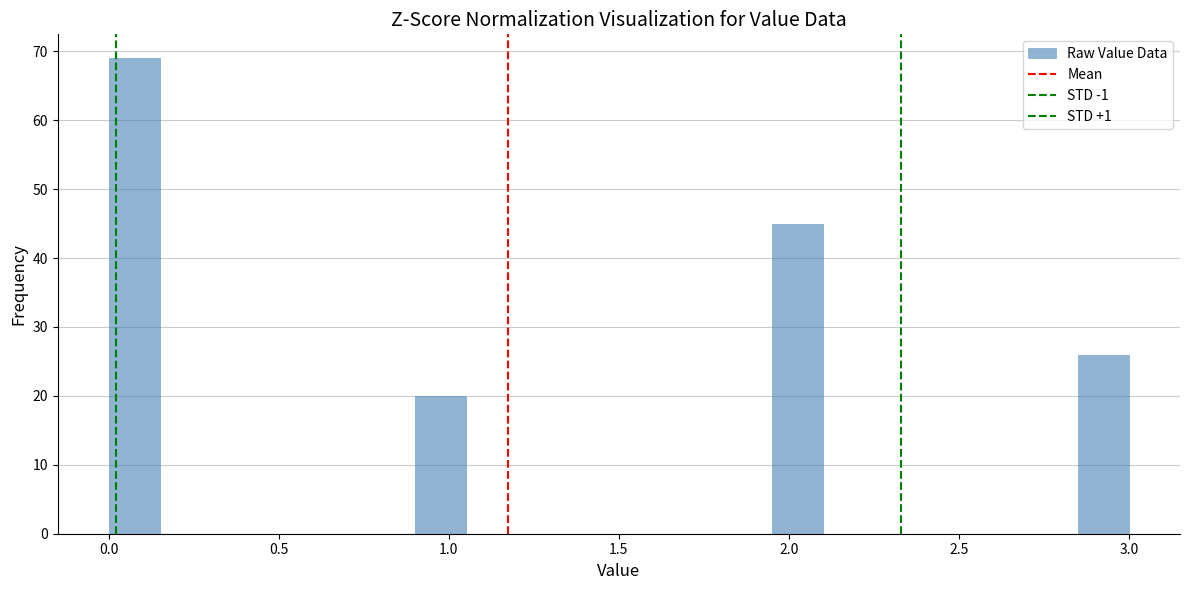

Around what value on the x-axis is the tallest bar? Give the approximate position of its centre, as read against the axis.

0.10